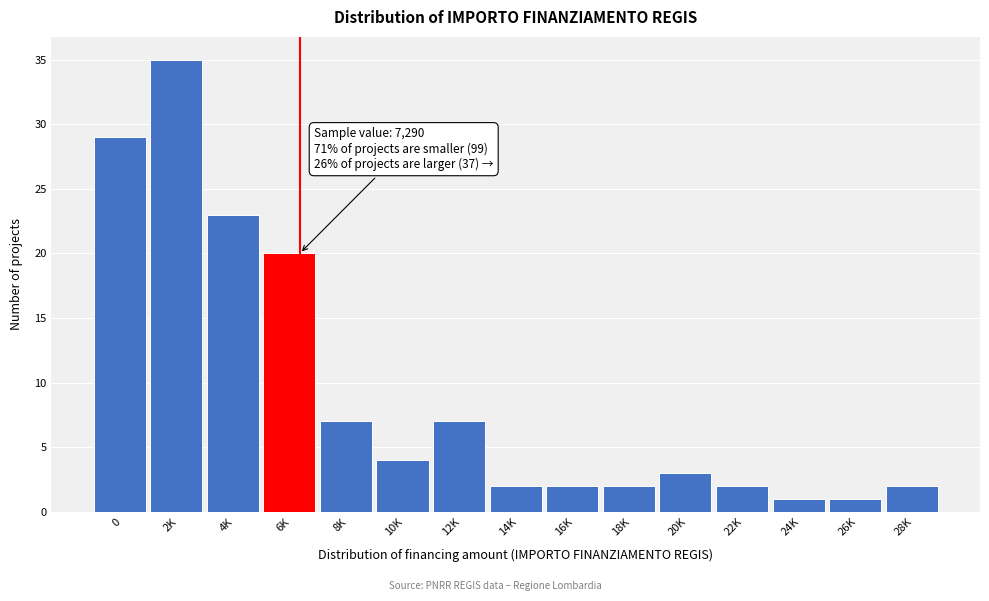

Reading left to right, list all the values displayed in this chart.

0=29	2K=35	4K=23	6K=20	8K=7	10K=4	12K=7	14K=2	16K=2	18K=2	20K=3	22K=2	24K=1	26K=1	28K=2